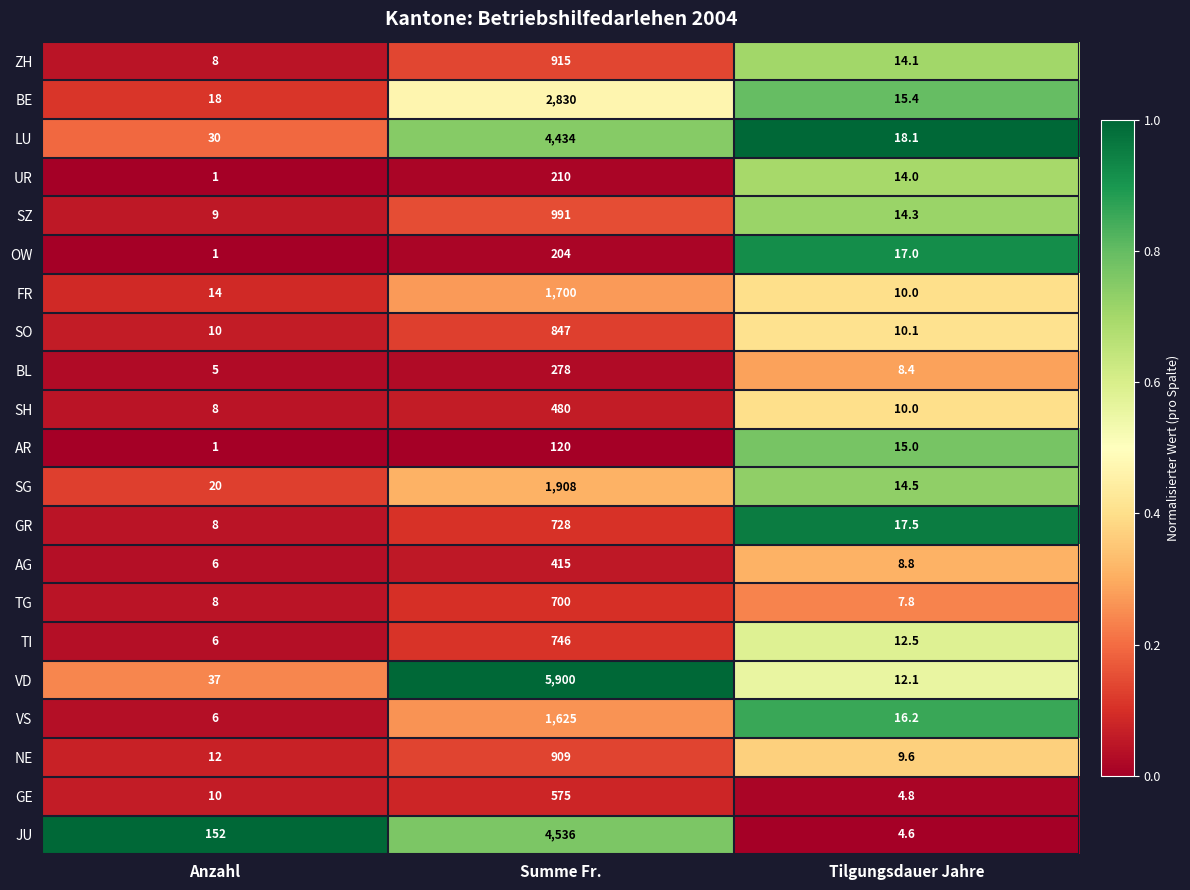

At which category does the chart reach its minimum across all series?

Anzahl